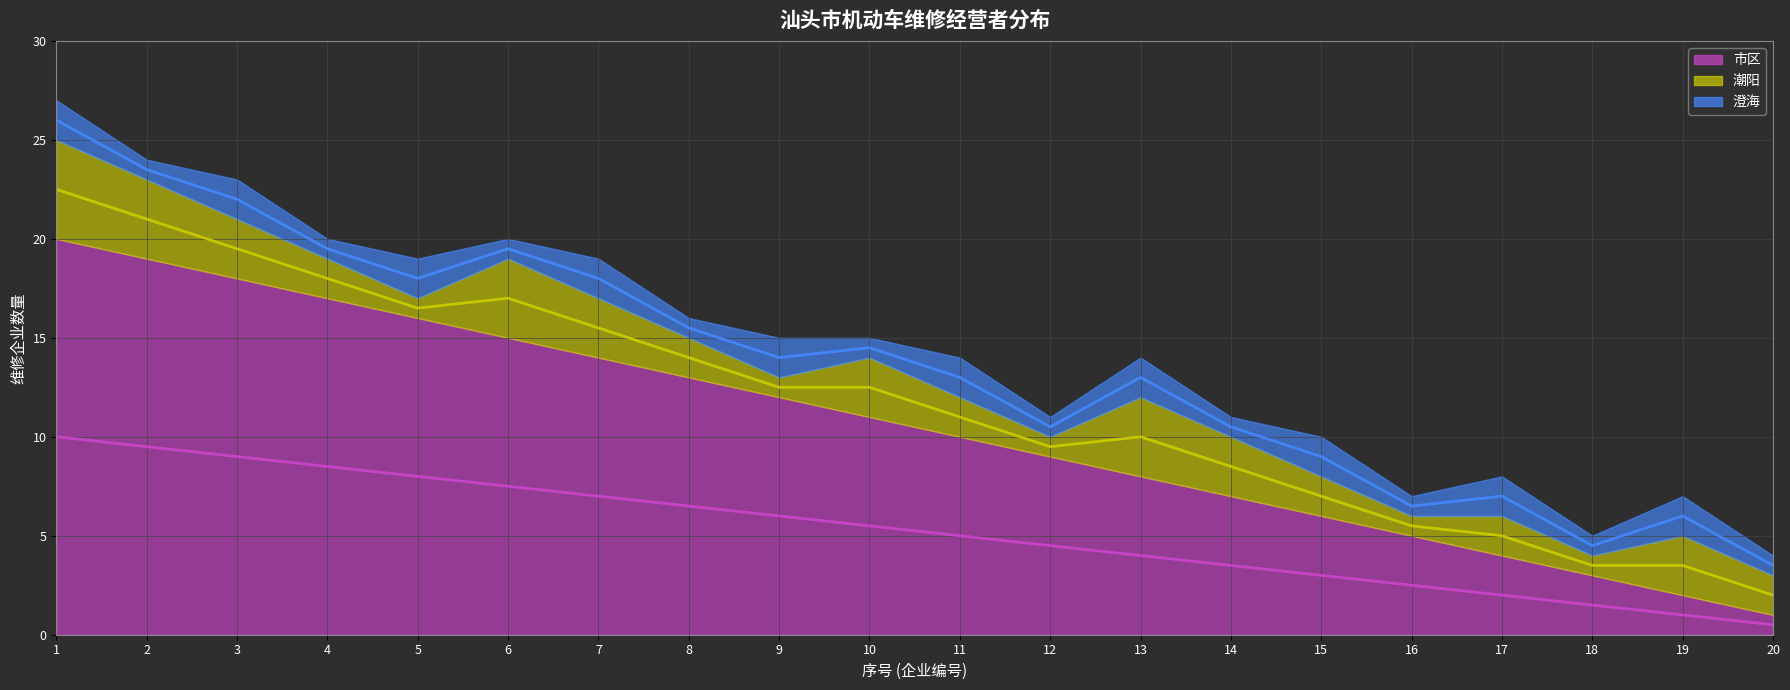

What is the difference between the maximum and minimum values in the 澄海 series?

1